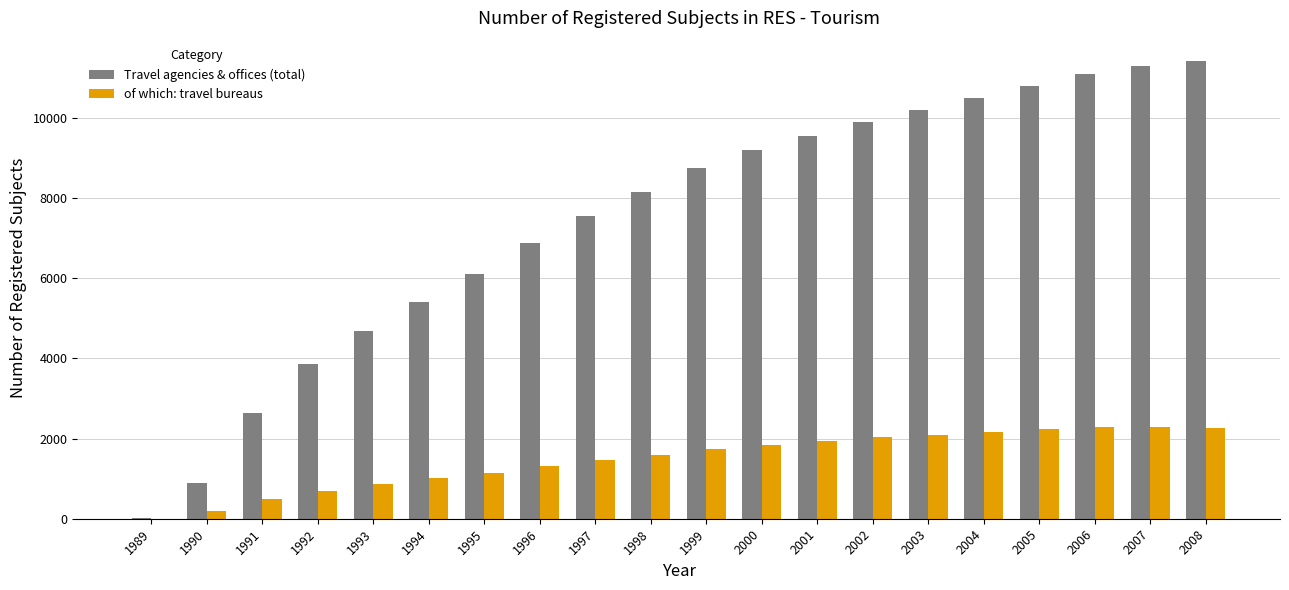

What is the sum of all of which: travel bureaus values?

29670